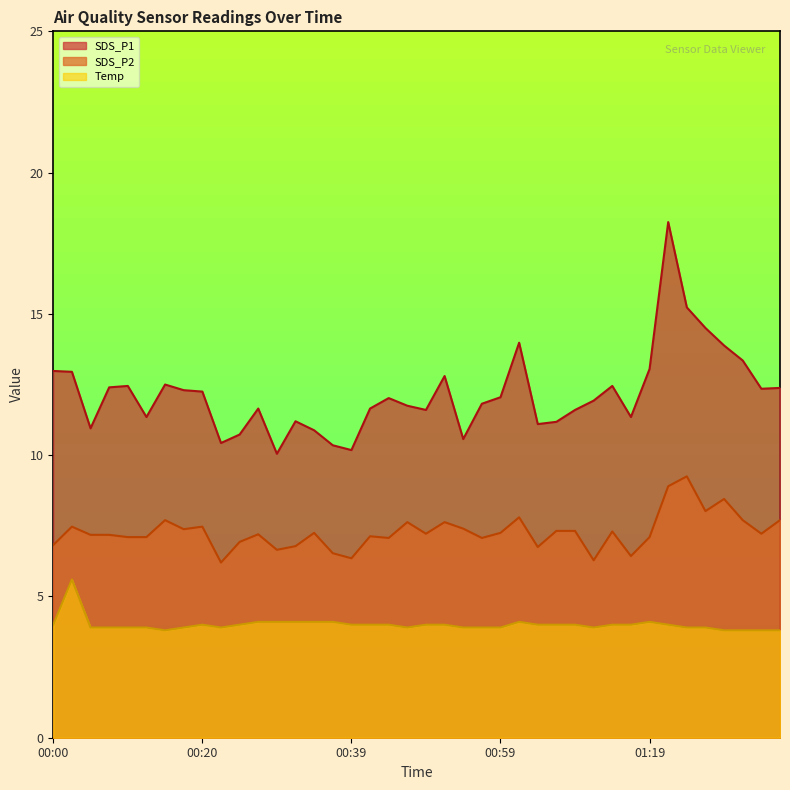

How many values in the SDS_P2 series exceed 7?

30